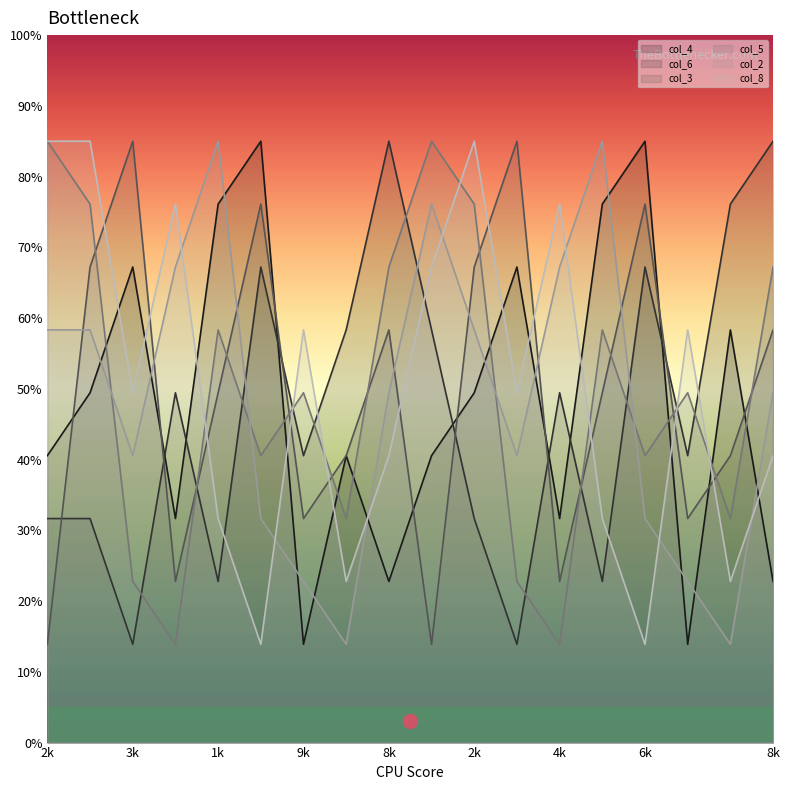

True or false: col_8 and col_2 cross at least once.

True